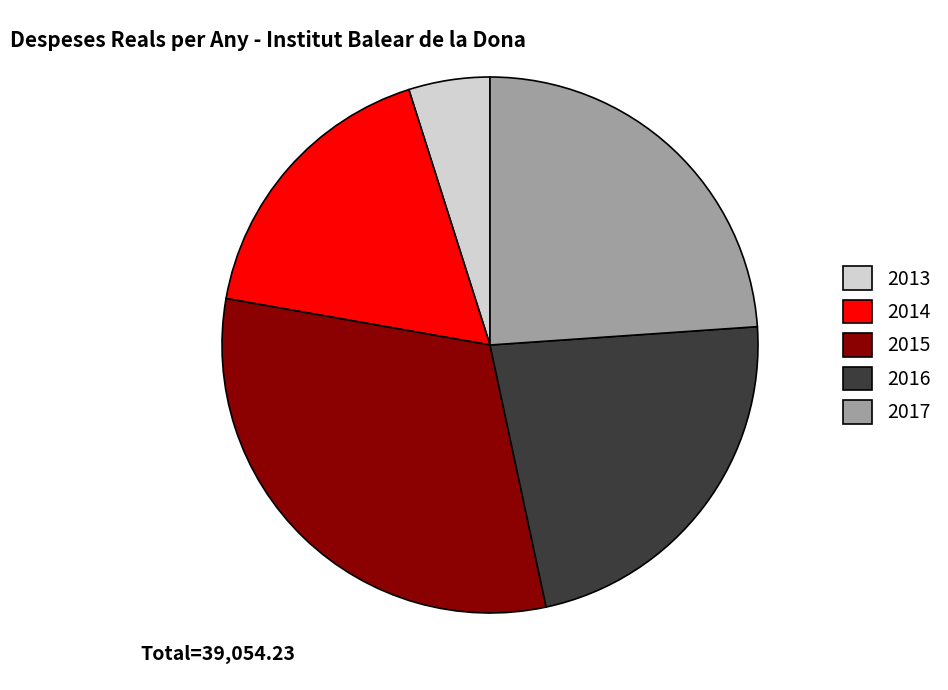

What is the largest slice in the pie chart?

2015